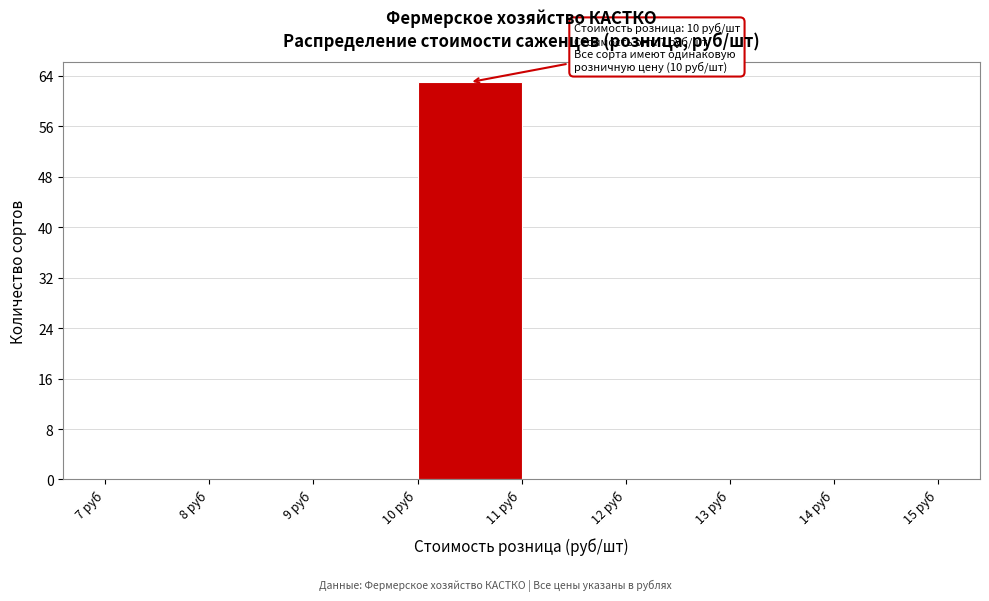

Which range on the x-axis has the tallest bar?

10 to 11